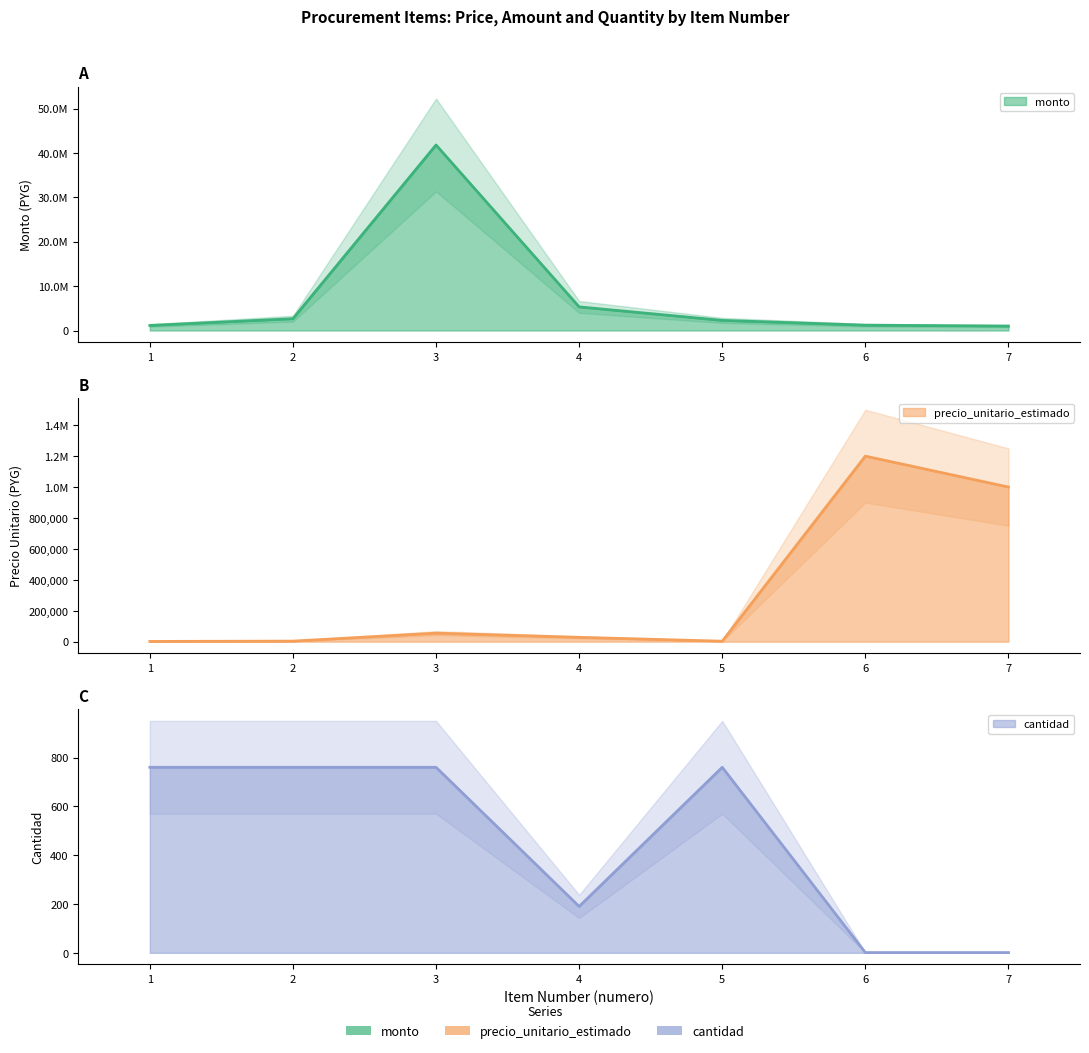

What is the sum of the precio_unitario_estimado values at 6 and 3?

1255000